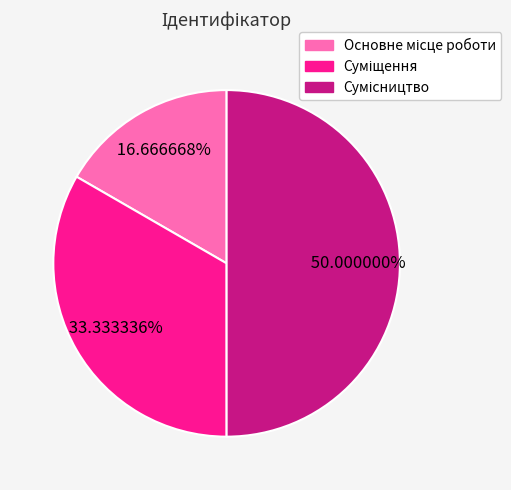

How many slices are in this pie chart?

3